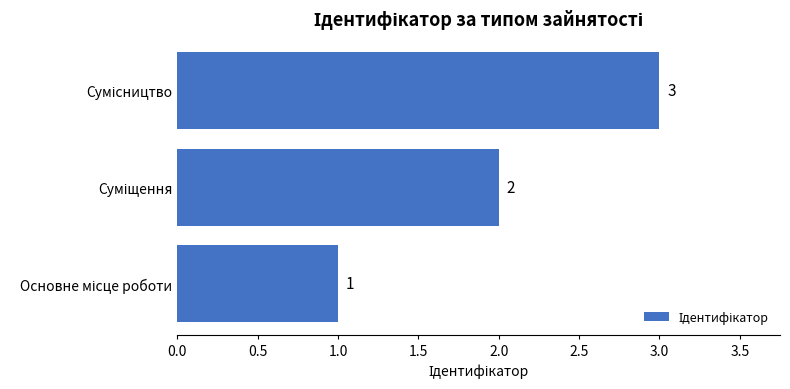

What is the greatest value displayed?

3